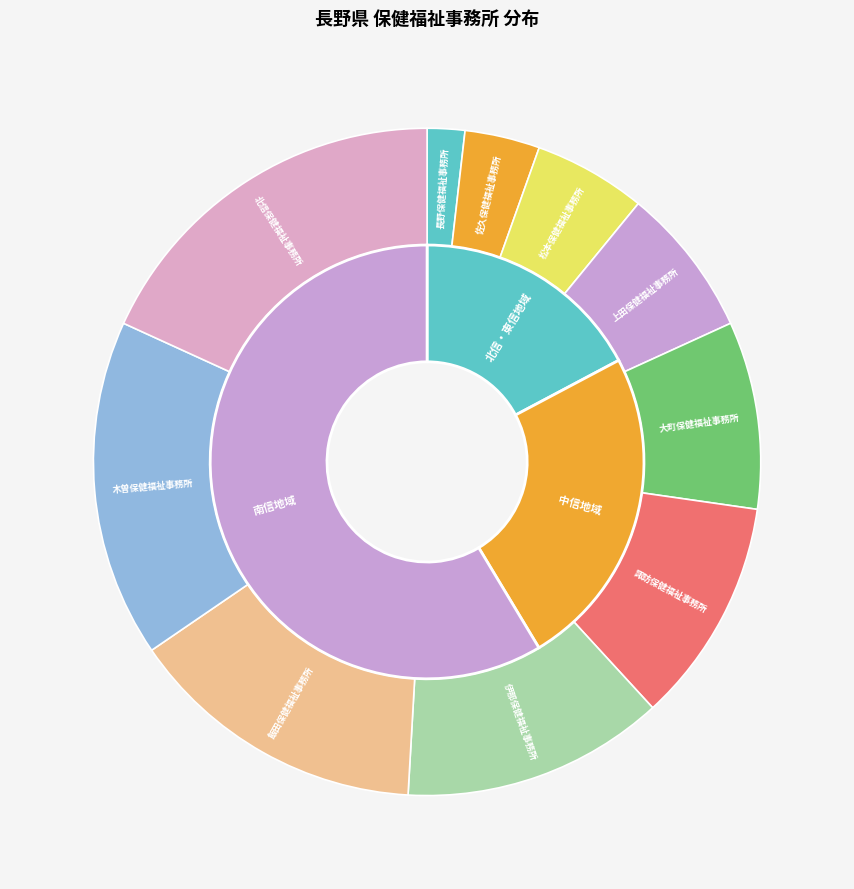

To the nearest percent, what portion does 伊那保健福祉事務所 represent?

13%